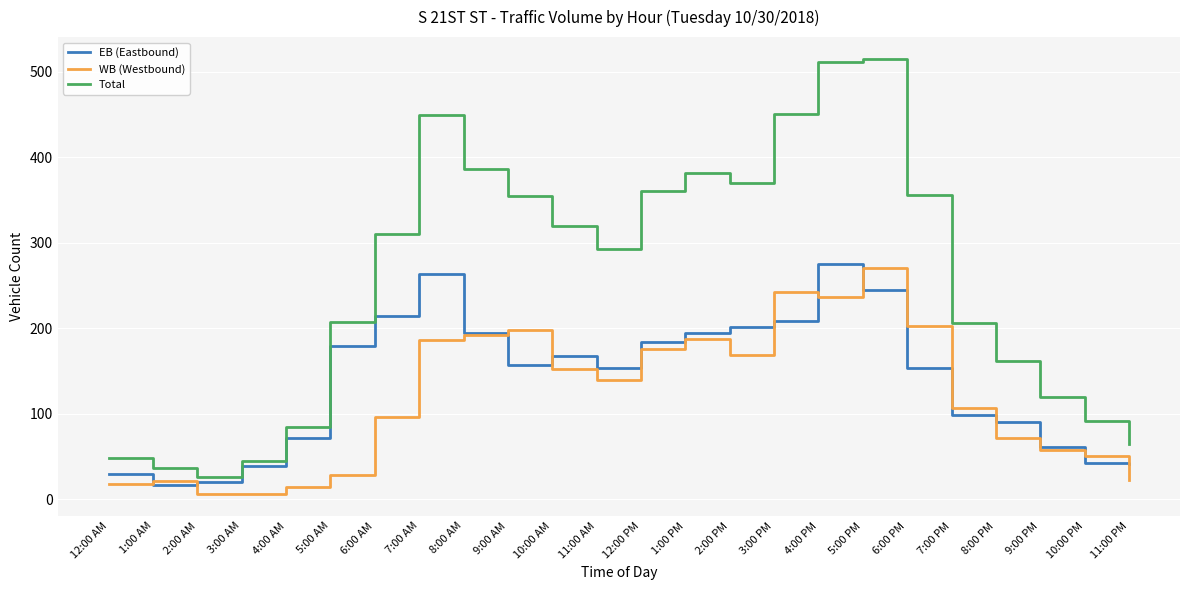

What is the spread (max minus min) of values at 1:00 AM?

21